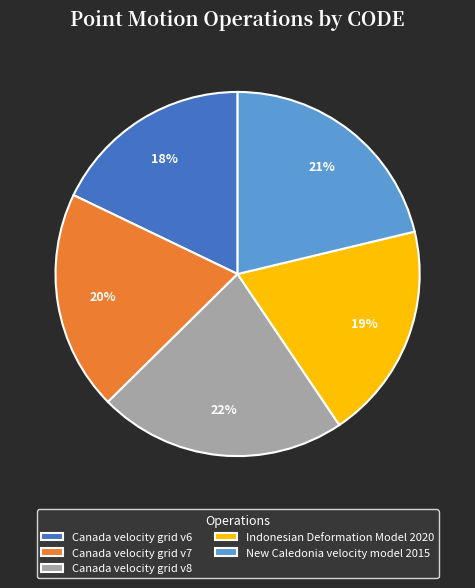

Between Canada velocity grid v7 and New Caledonia velocity model 2015, which is larger?

New Caledonia velocity model 2015